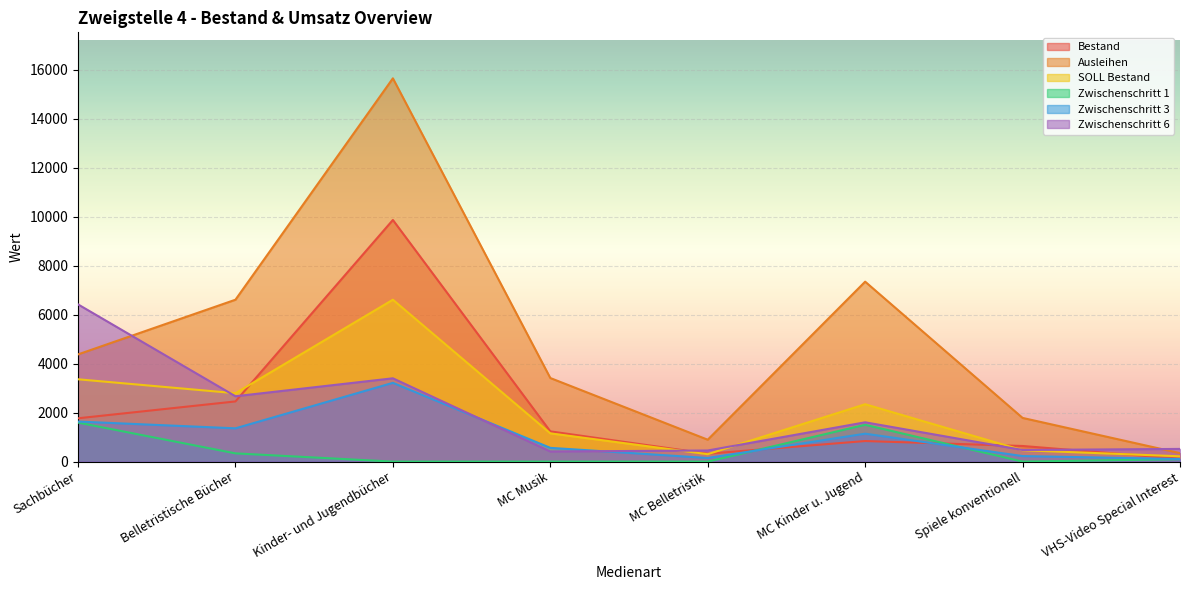

At which label does Ausleihen first exceed 4376?

Belletristische Bücher